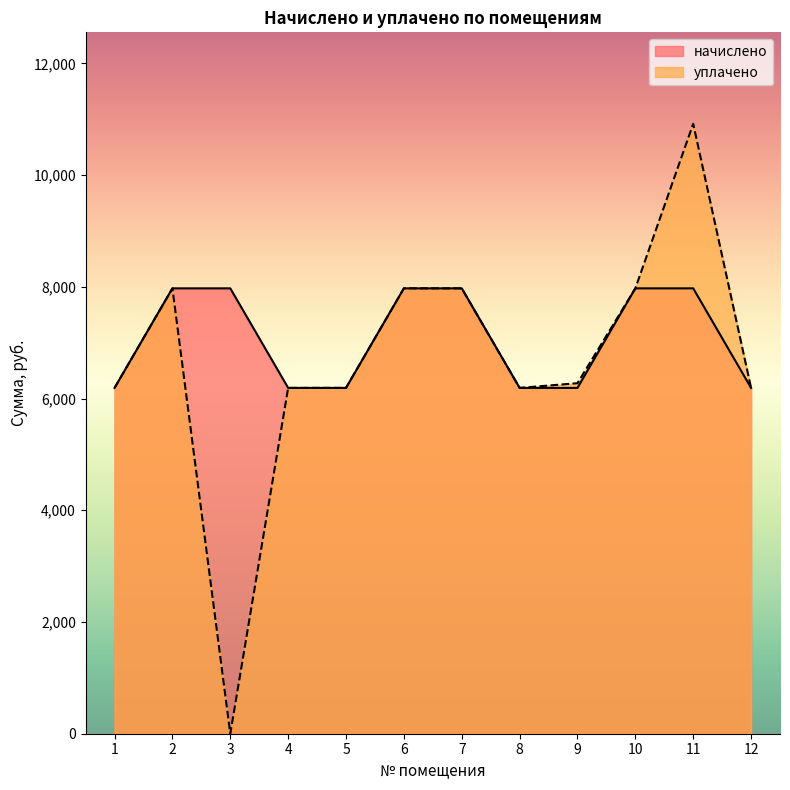

How many lines are shown in the chart?

2